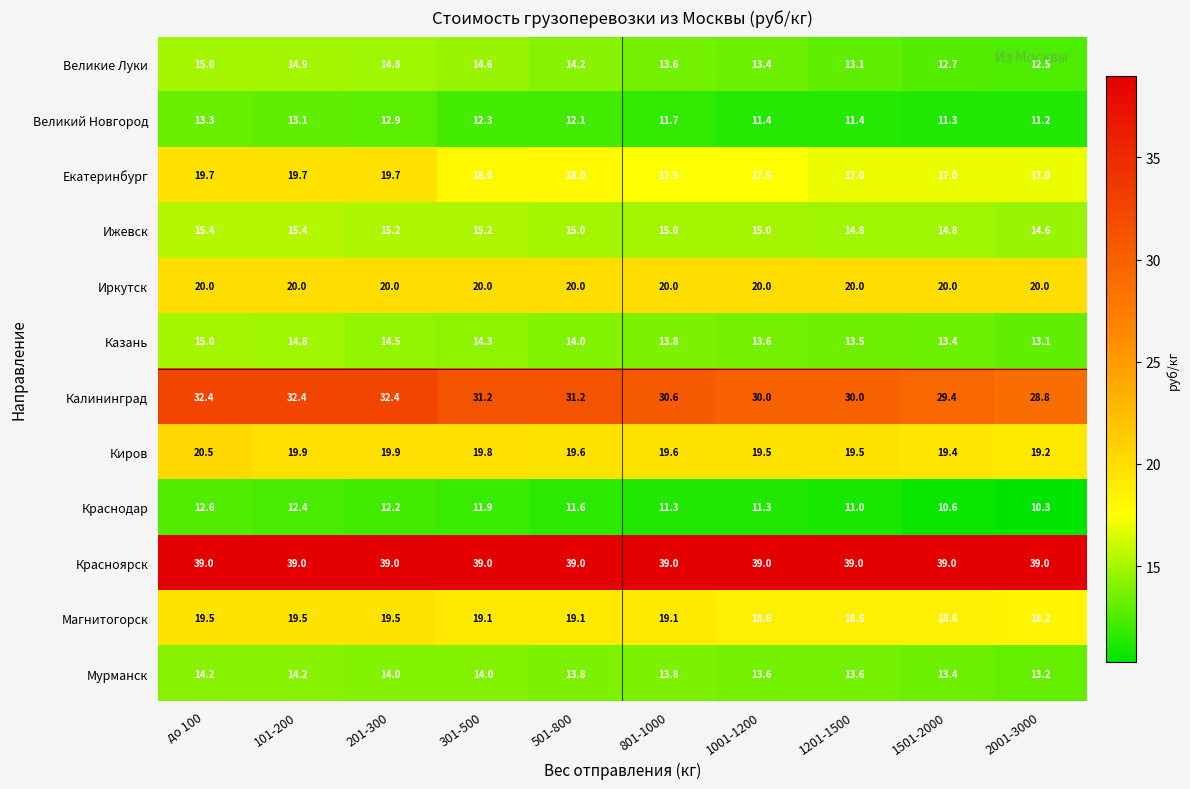

Which category has the lowest value across all series?

2001-3000